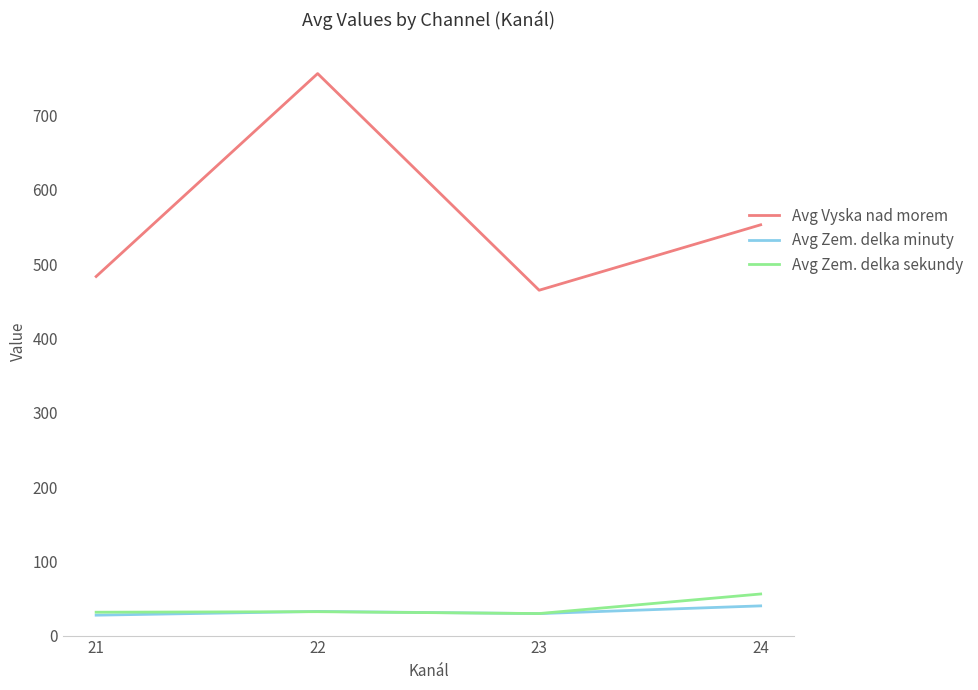

What is the spread (max minus min) of values at 23?

435.3